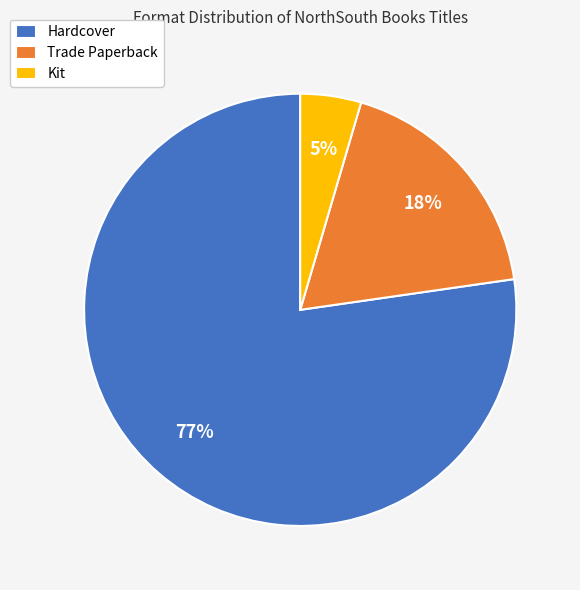

Combined, do Kit and Trade Paperback account for over 50%?

No